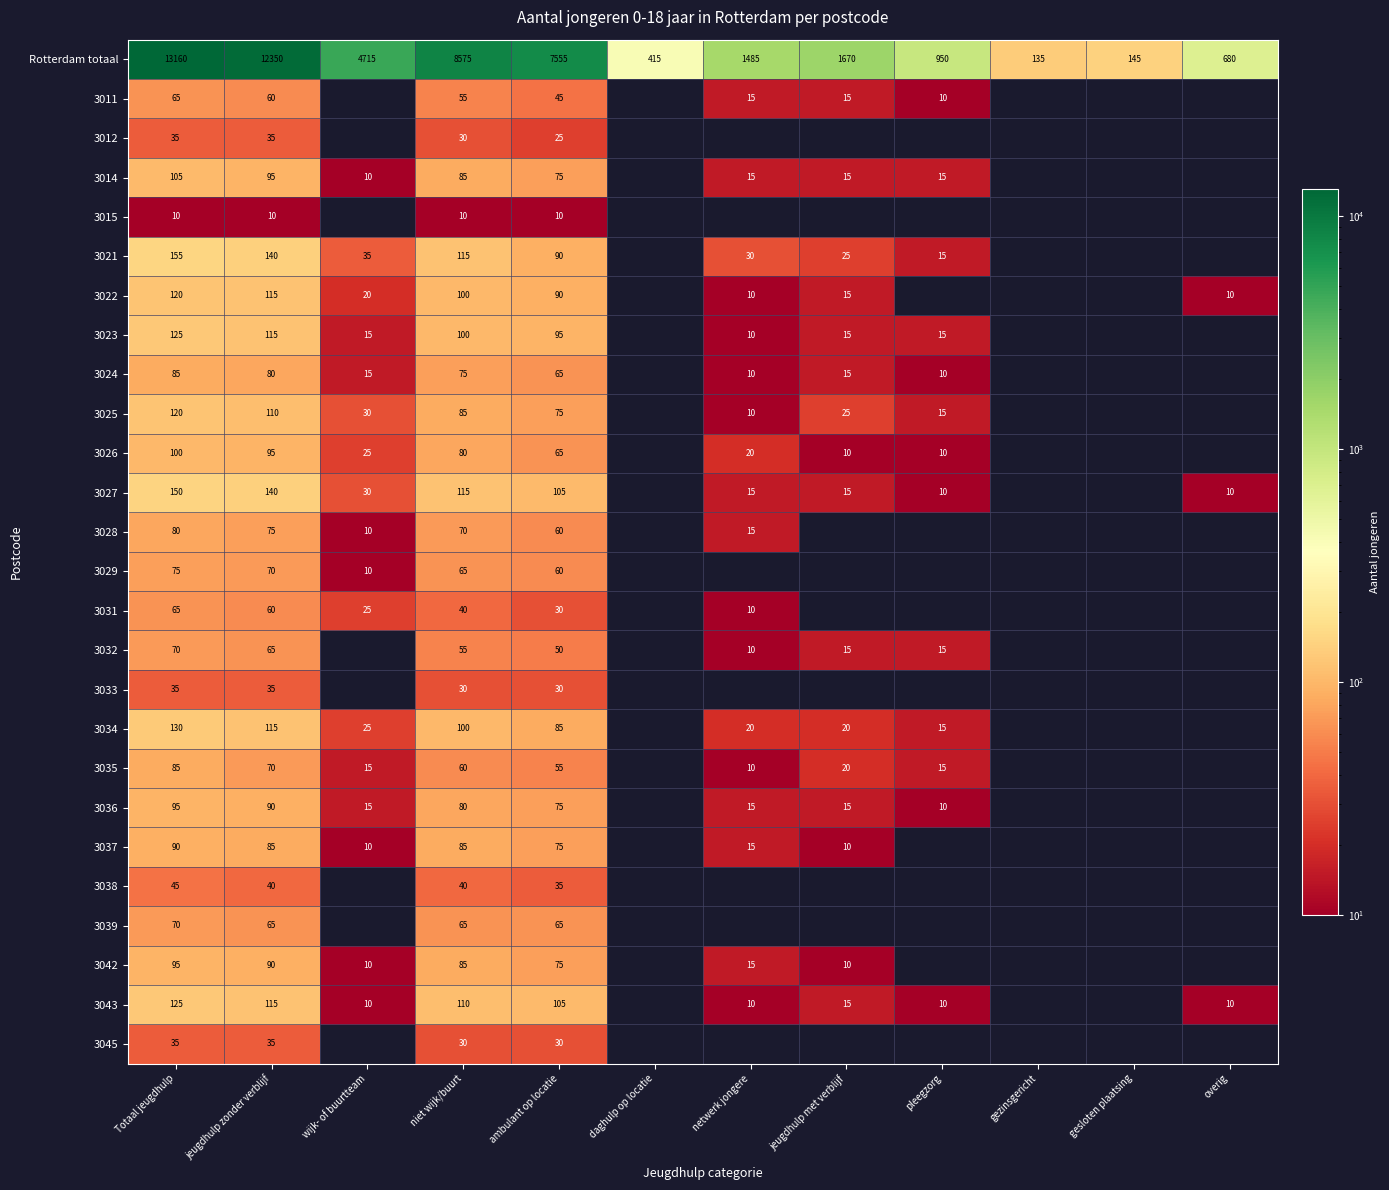

What is the spread (max minus min) of values at jeugdhulp zonder verblijf?

12340